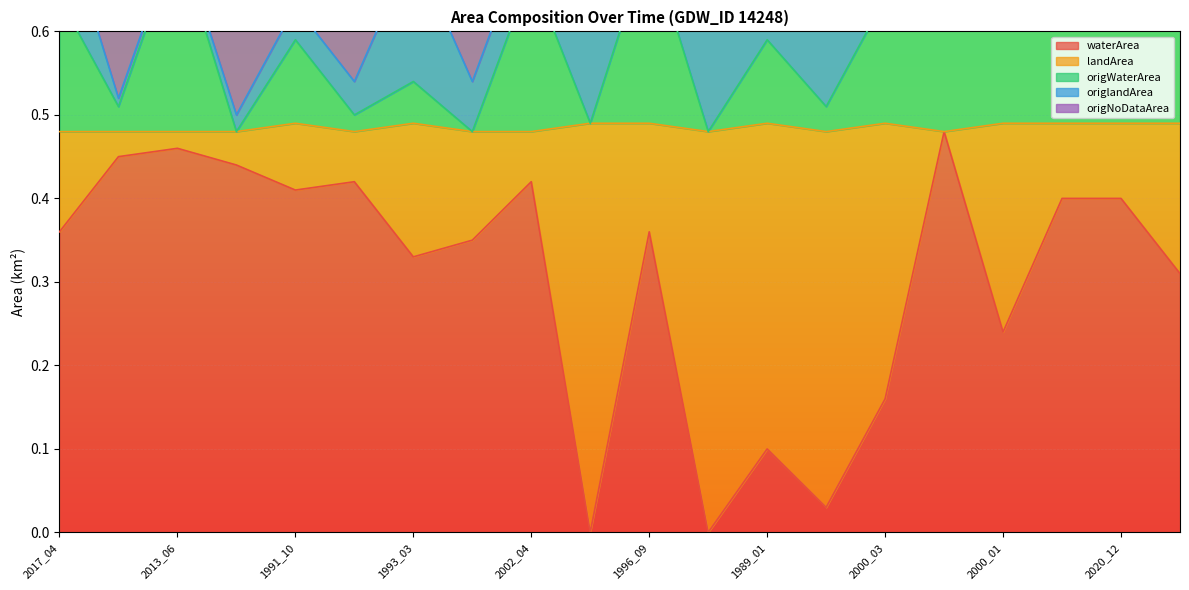

What is the label of the 1st point from the right?

2015_03